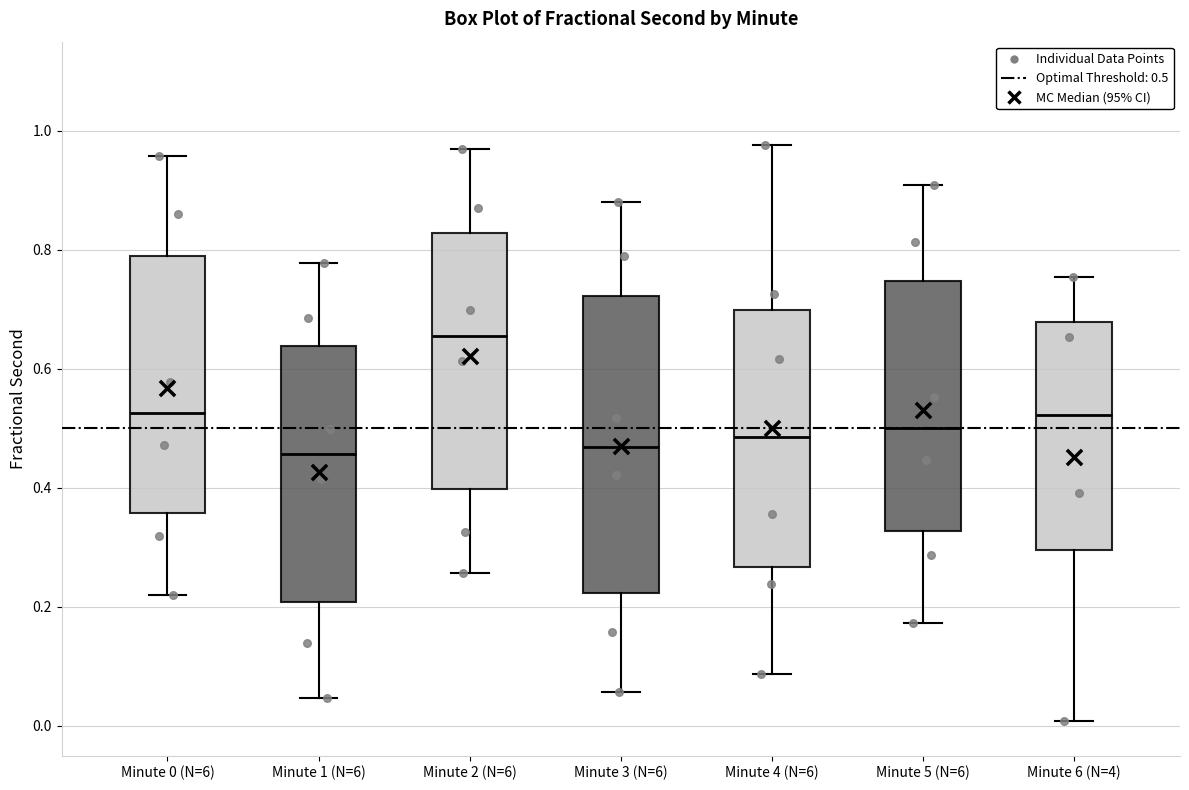

Reading left to right, transcribe this box plot: for each box, give where its median line is, the range the box spans, and where its two whiskers end, as read against the y-axis. The values are not printed on the chart, so give them approximately, as read against the axis.

Minute 0 (N=6): median 0.52, box 0.36 to 0.78, whiskers 0.22 to 0.96
Minute 1 (N=6): median 0.46, box 0.20 to 0.64, whiskers 0.04 to 0.78
Minute 2 (N=6): median 0.66, box 0.40 to 0.82, whiskers 0.26 to 0.96
Minute 3 (N=6): median 0.46, box 0.22 to 0.72, whiskers 0.06 to 0.88
Minute 4 (N=6): median 0.48, box 0.26 to 0.70, whiskers 0.08 to 0.98
Minute 5 (N=6): median 0.50, box 0.32 to 0.74, whiskers 0.18 to 0.90
Minute 6 (N=4): median 0.52, box 0.30 to 0.68, whiskers 0.00 to 0.76